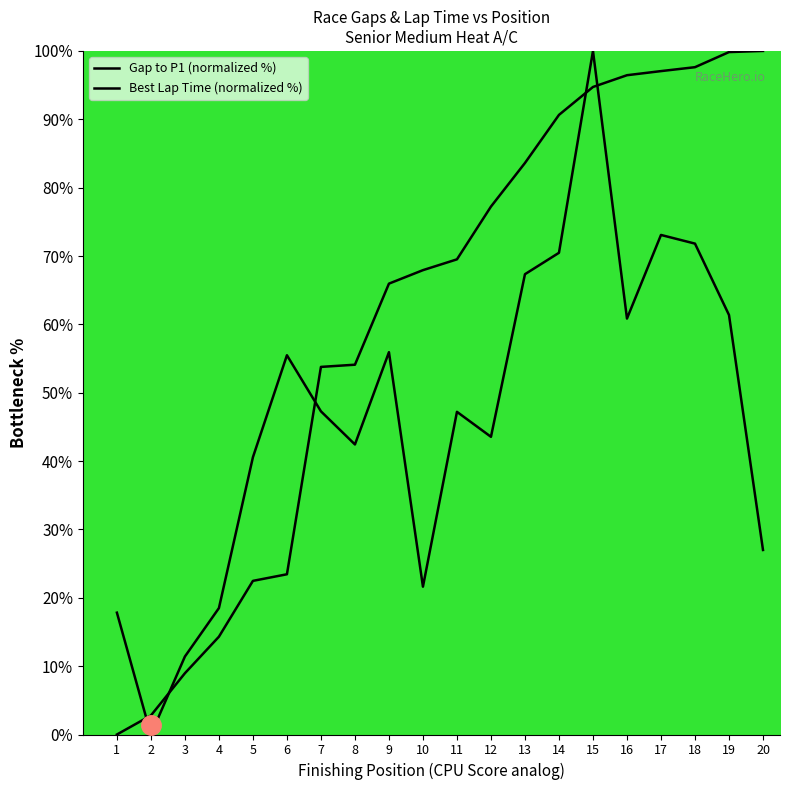

True or false: Gap to P1 (normalized %) and Best Lap Time (normalized %) cross at least once.

True